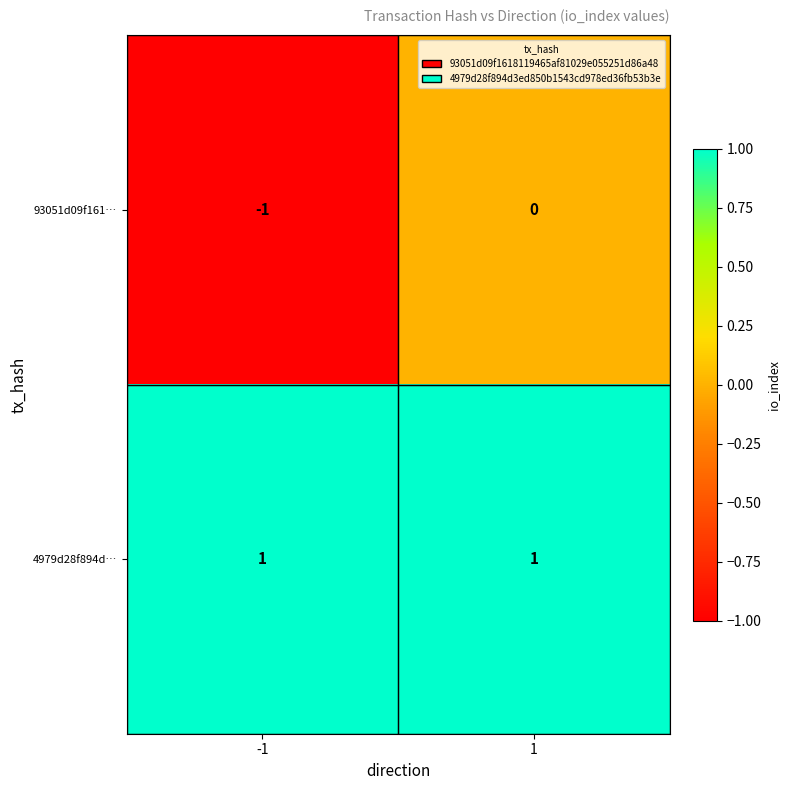

Which series has the largest total across all categories?

4979d28f894d…